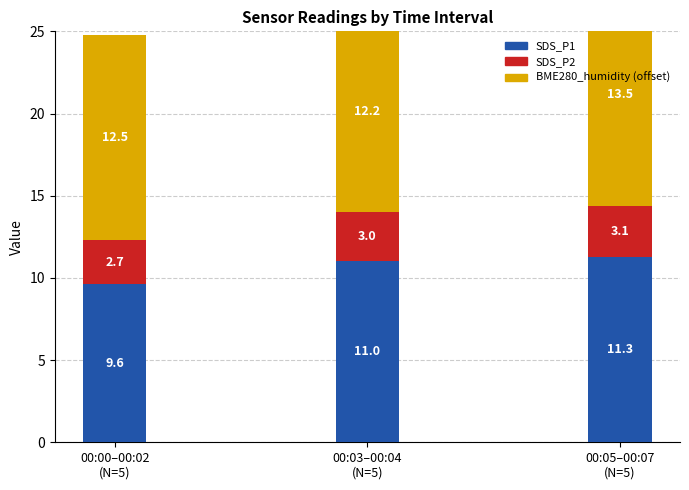

How many data points in SDS_P1 are less than 11?

1